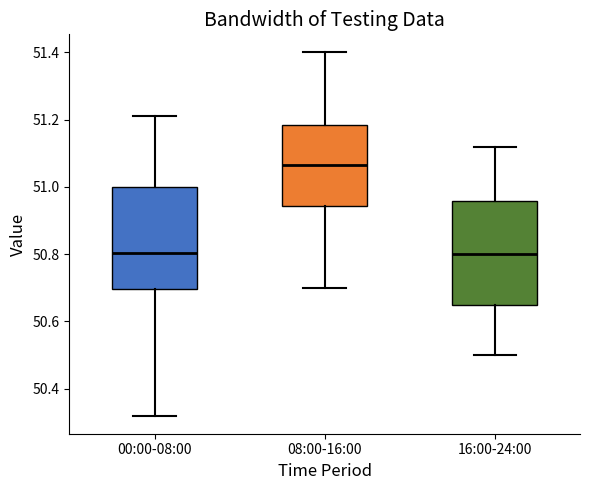

Where is the upper edge of the box for 16:00-24:00 on the y-axis? The values are not printed on the chart, so give them approximately, as read against the axis.

50.96